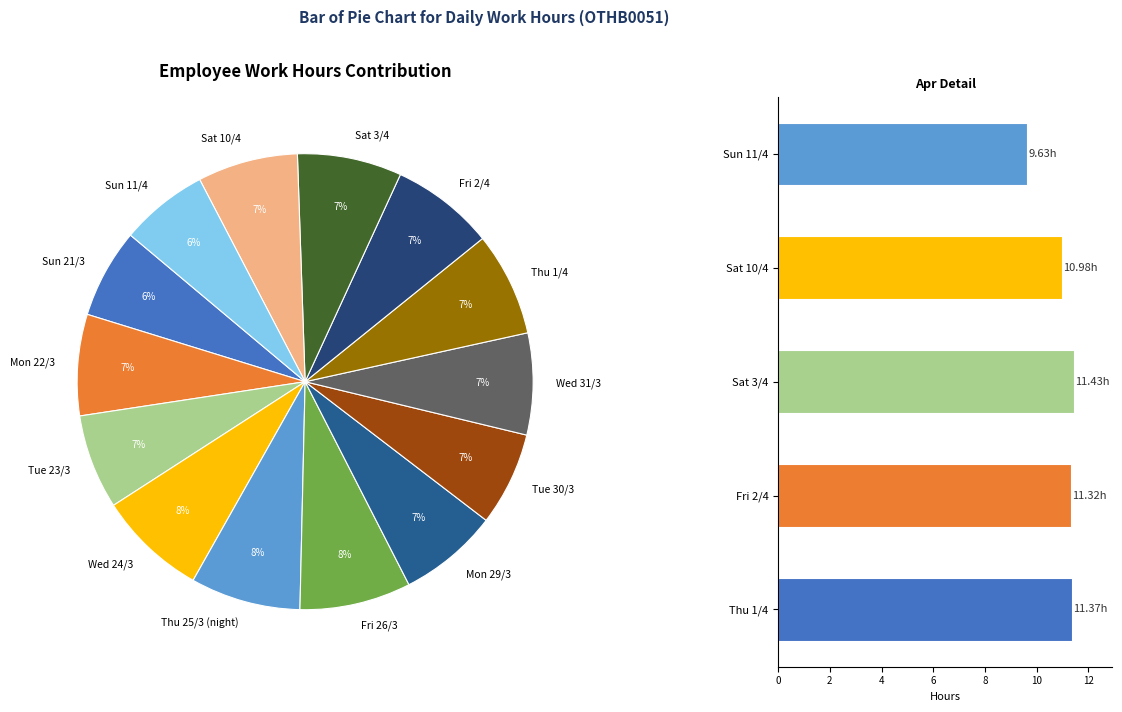

Which slice is the smallest?

Sun 11/4